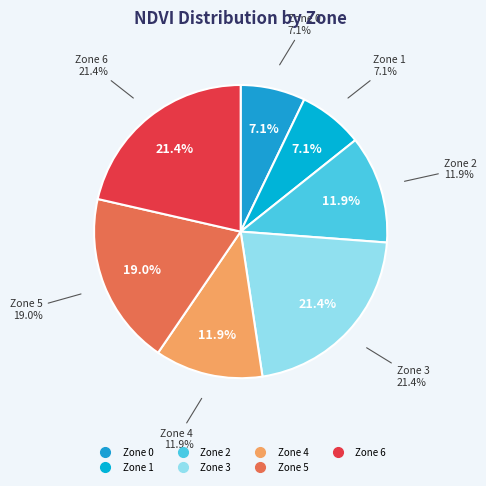

Count the number of slices in the pie.

7